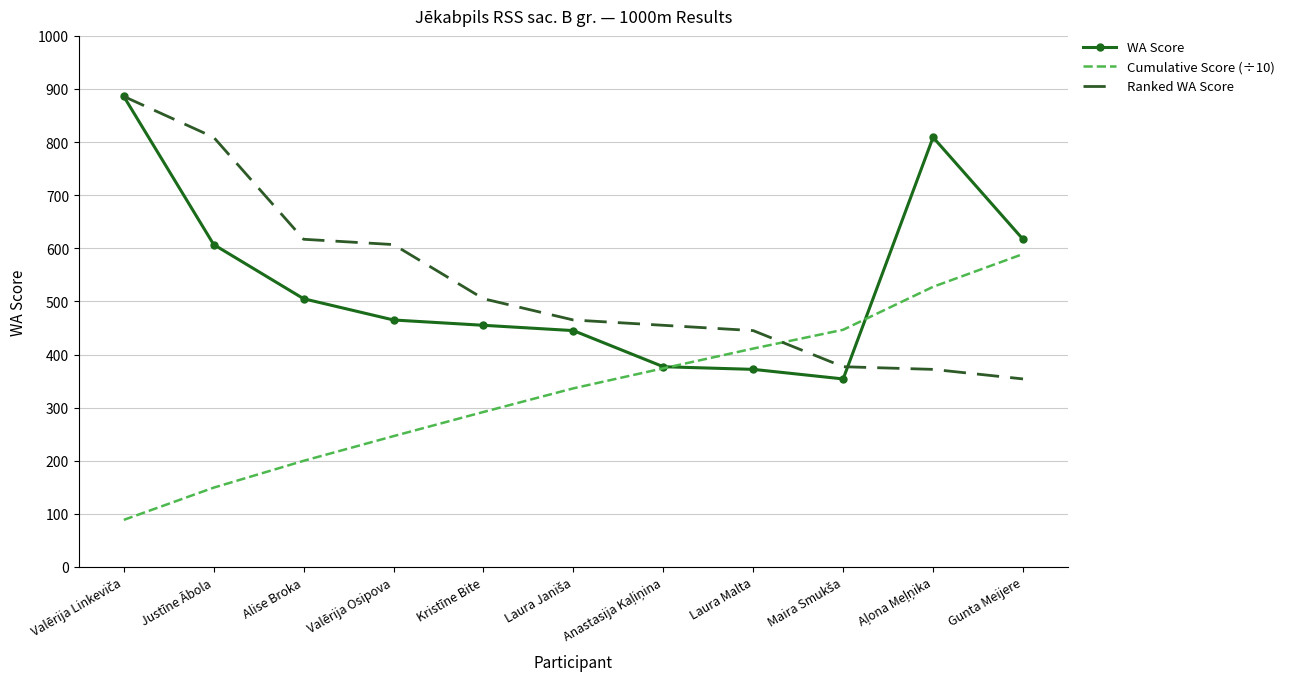

What is the lowest value of the Ranked WA Score series?

354.0